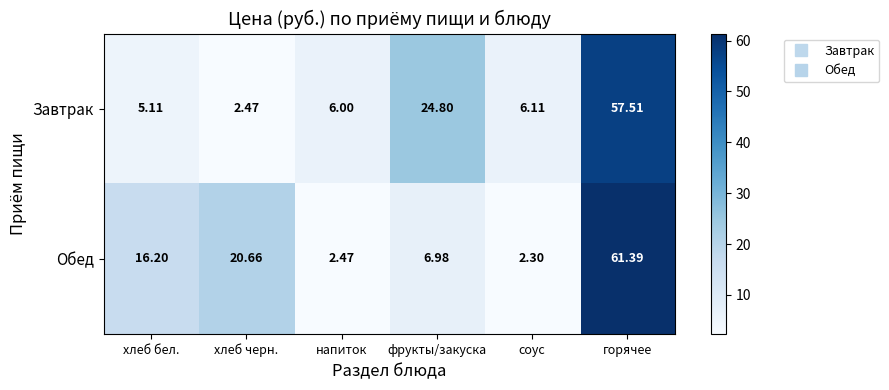

How many values in the Завтрак series are below 6?

2